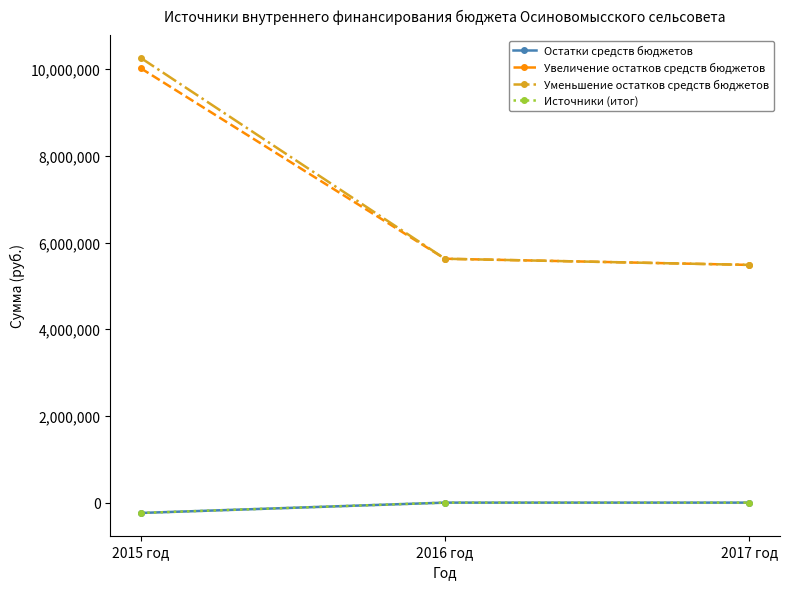

At which label does Увеличение остатков средств бюджетов first exceed 5626231?

2015 год